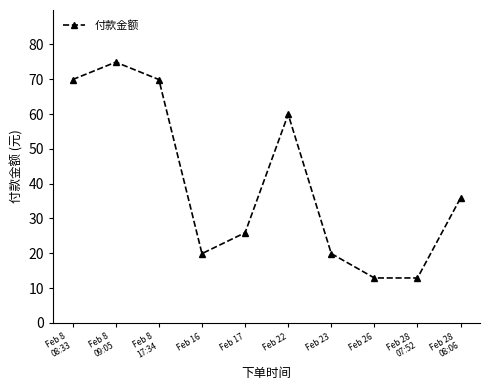

Reading right to left, list all the values displayed in this chart.

35.9	12.9	12.9	19.9	59.9	25.9	19.9	69.9	74.9	69.9